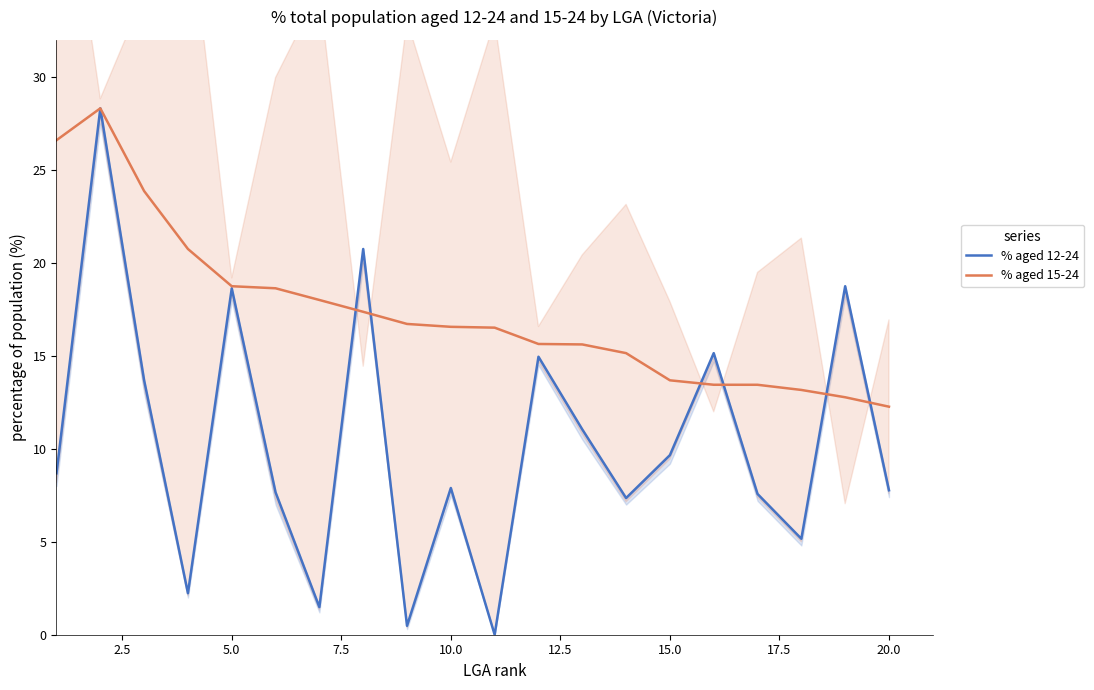

The % aged 15-24 series shows 25.7 at 10.0. True or false?

False